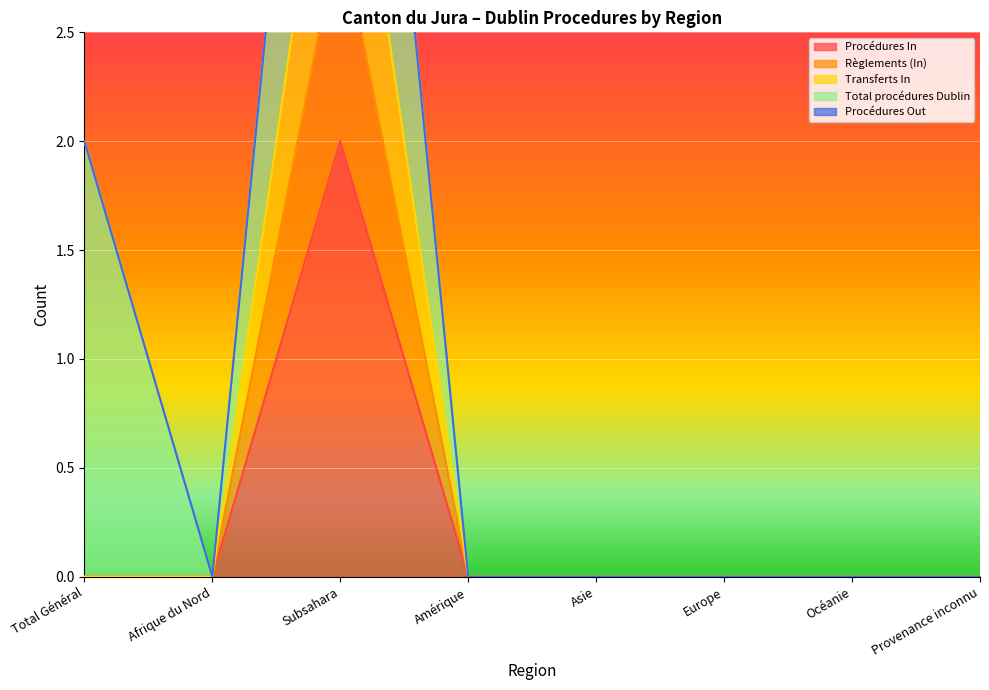

At which category does the chart reach its peak across all series?

Subsahara